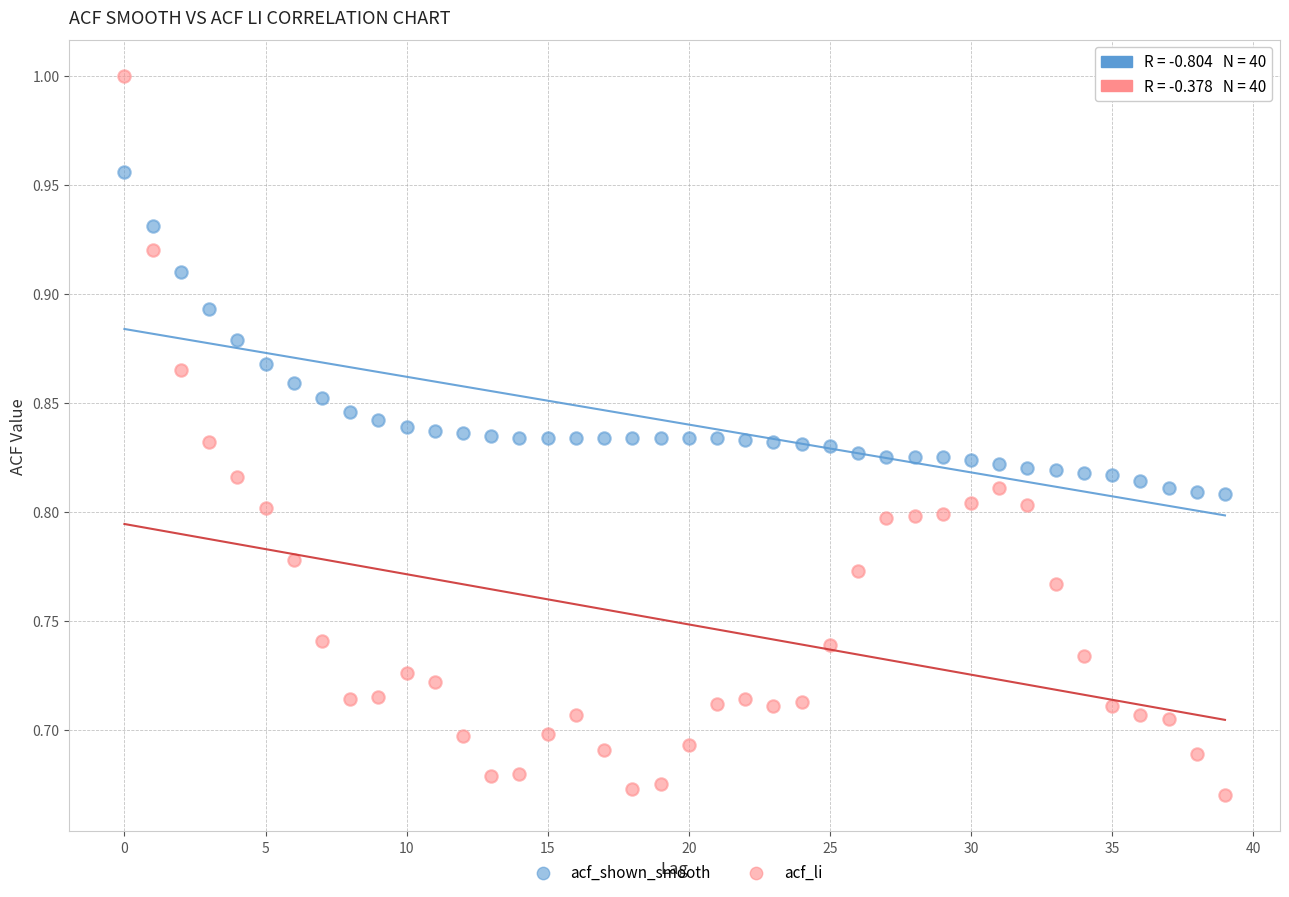

Which series has the widest spread of Y values?

acf_li